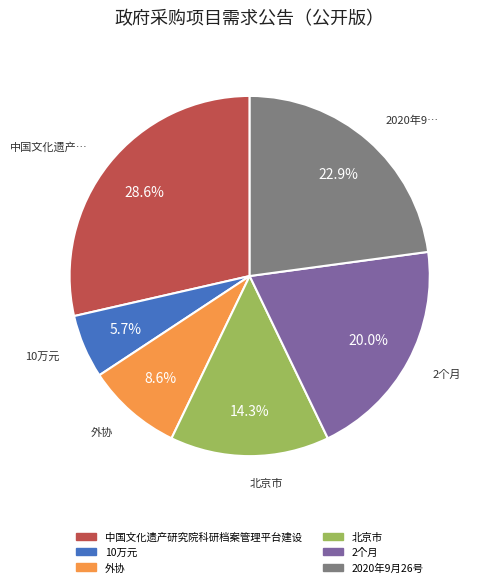

Count the number of slices in the pie.

6